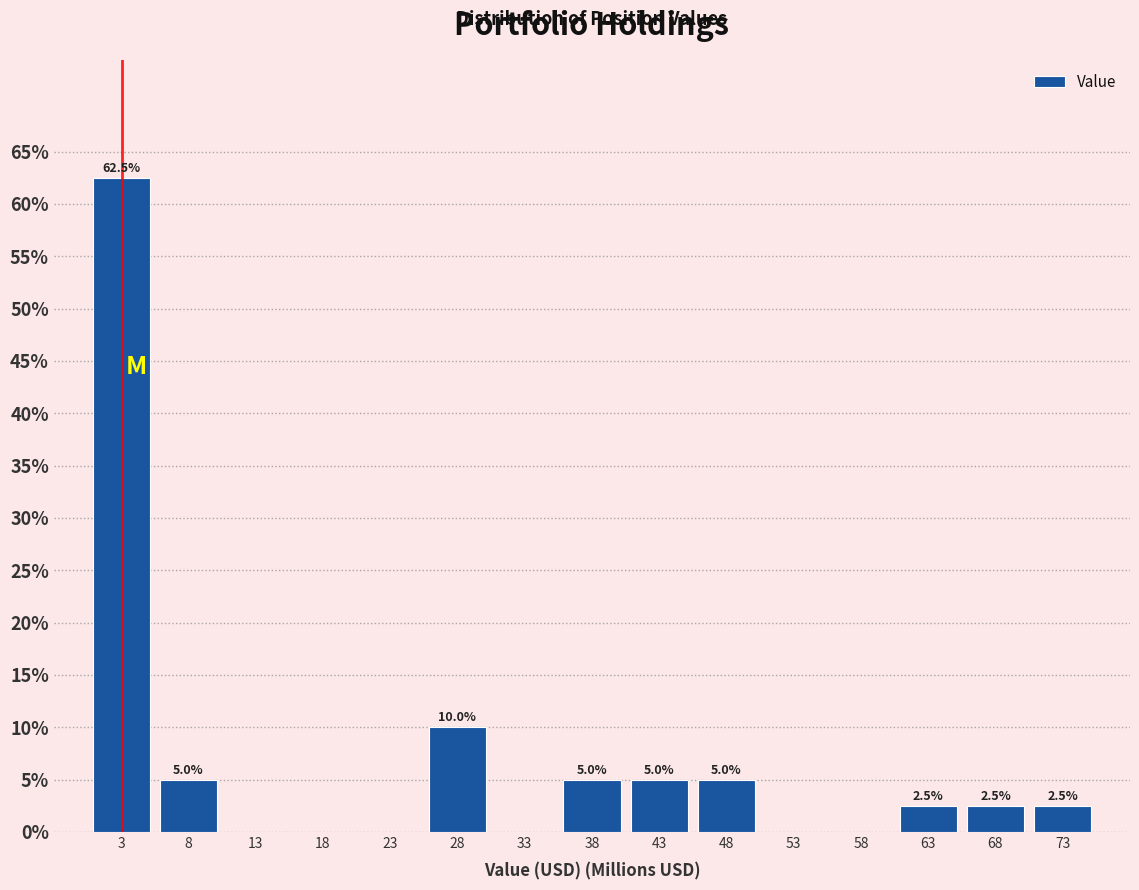

Reading left to right, what are all the values shown in this chart?

3=62.5	8=5.0	13=0.0	18=0.0	23=0.0	28=10.0	33=0.0	38=5.0	43=5.0	48=5.0	53=0.0	58=0.0	63=2.5	68=2.5	73=2.5